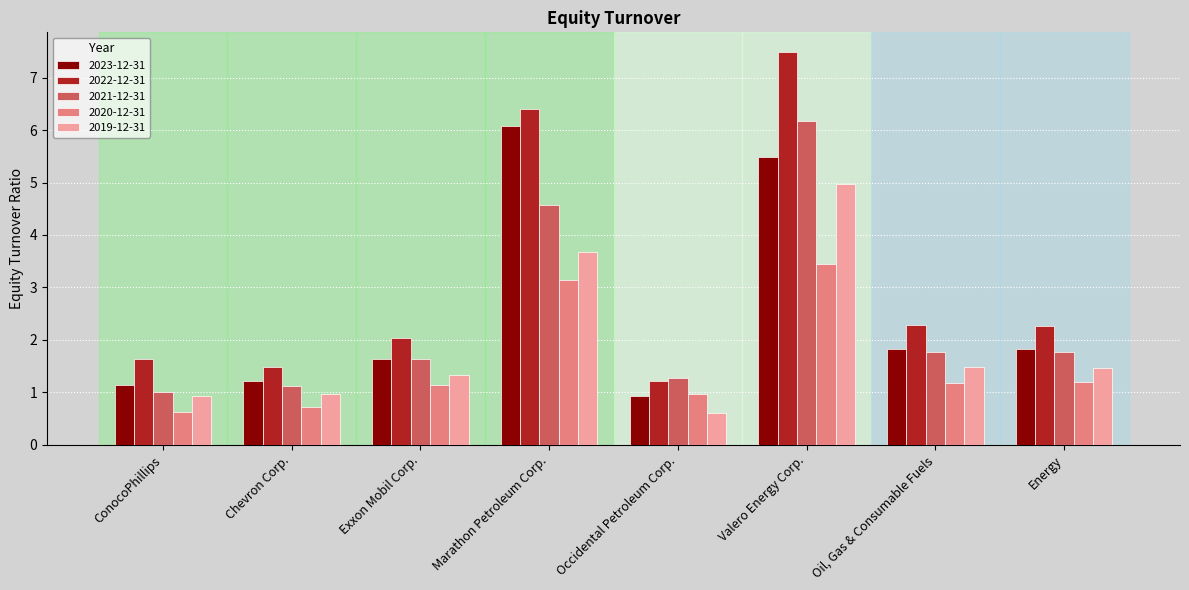

What is the value of the 2019-12-31 bar at the 4th from the left?

3.7